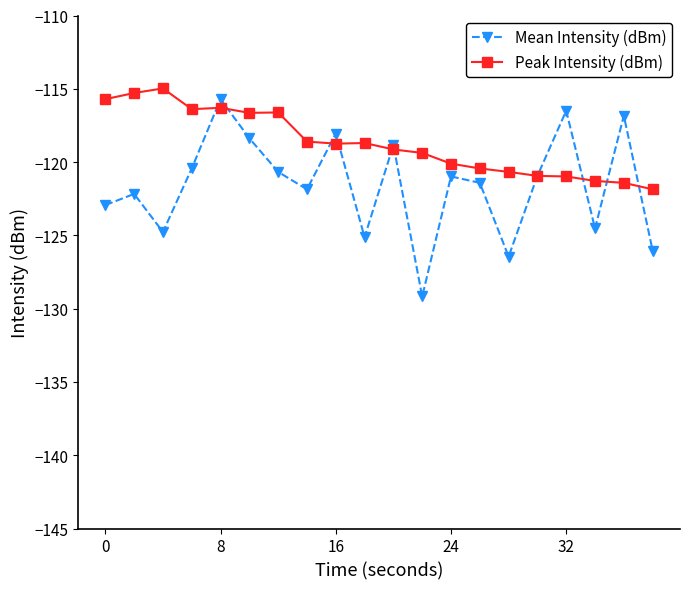

How many categories are shown in the chart?

20